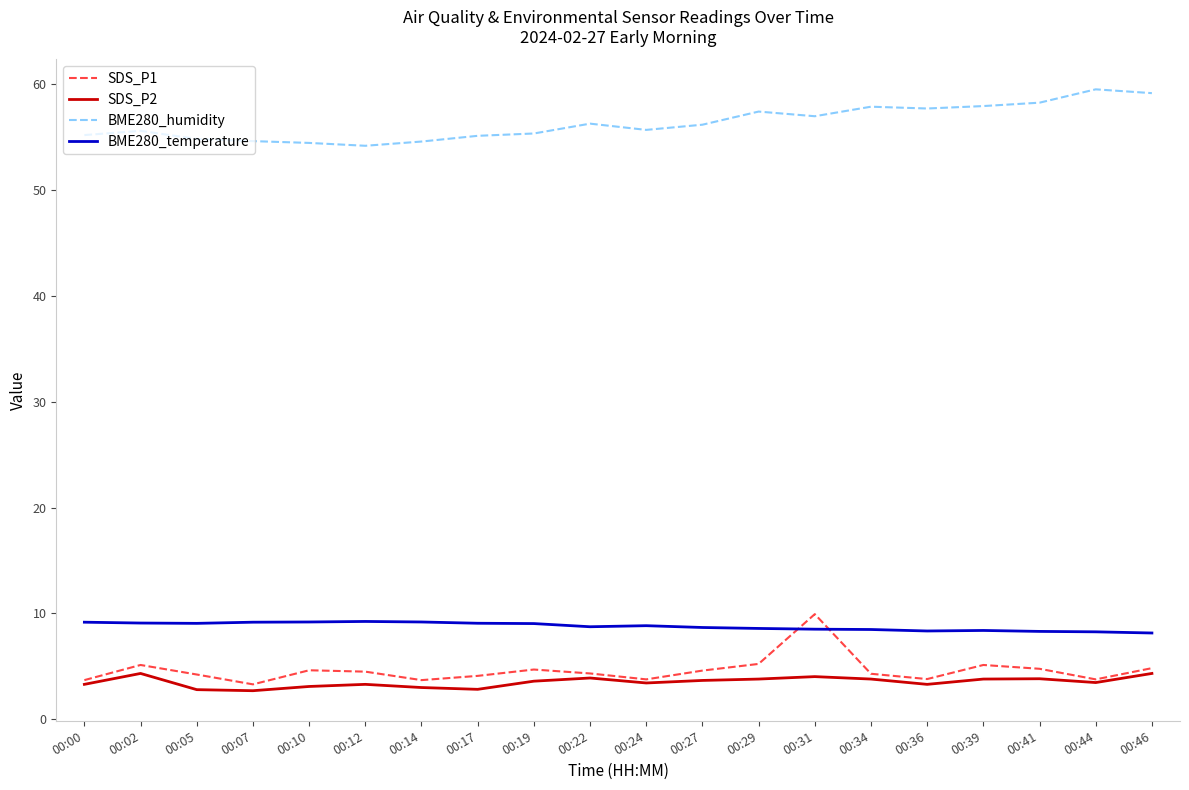

True or false: SDS_P2 and BME280_temperature cross at least once.

False